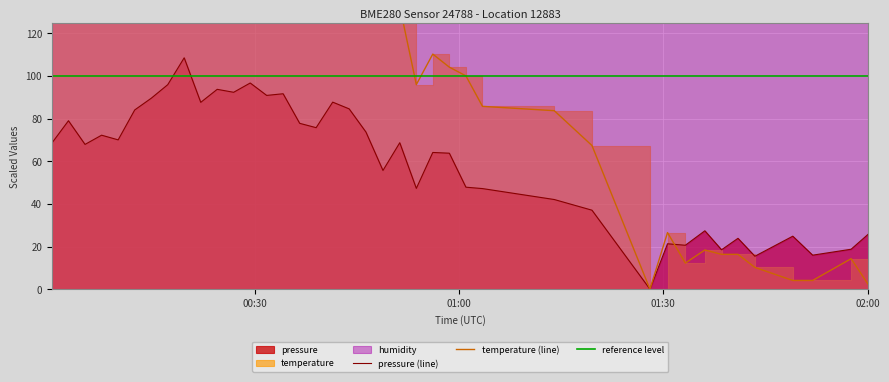

Which series has the largest total across all categories?

temperature